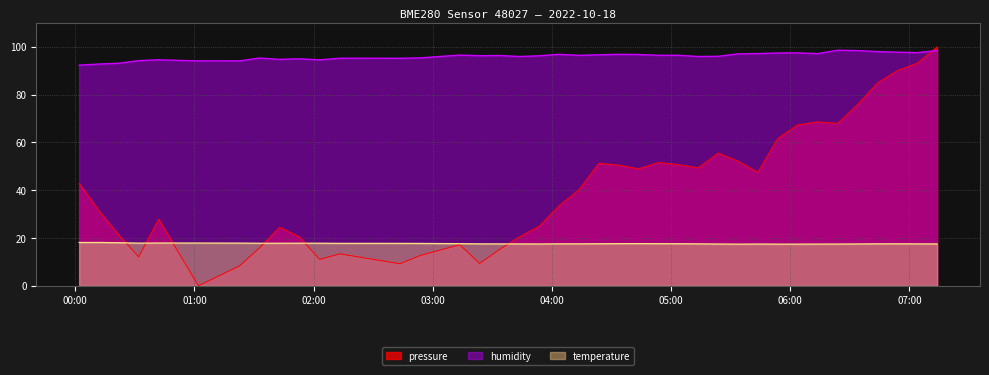

What is the label of the 40th point from the right?

2022-10-18T00:01:57